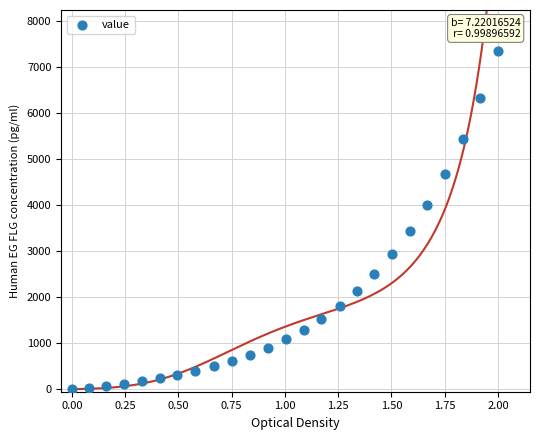

What is the range of X values (max minus min)?

2.0